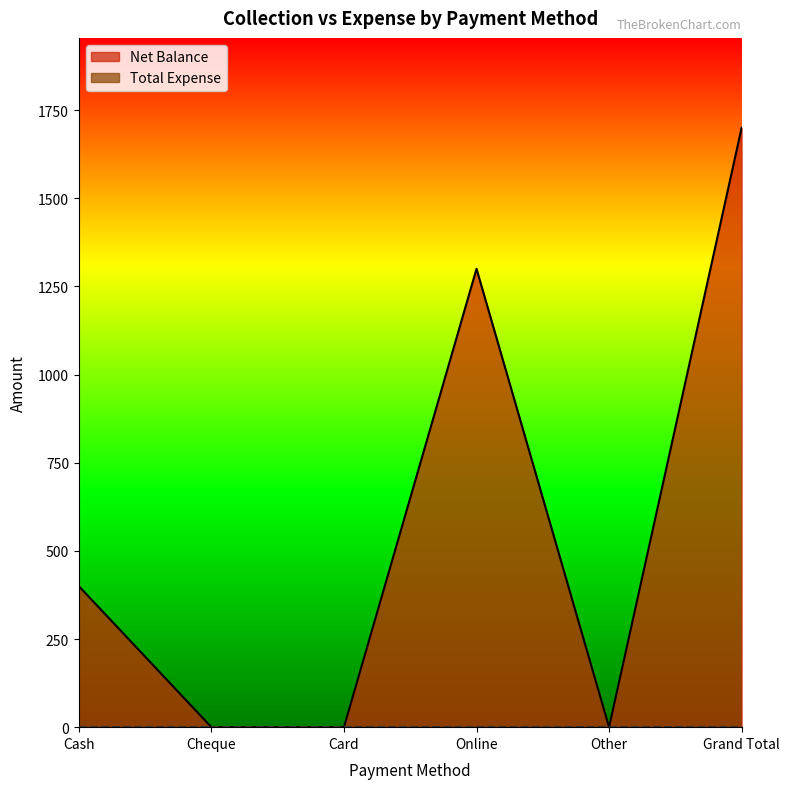

Where is the first local maximum?

Online